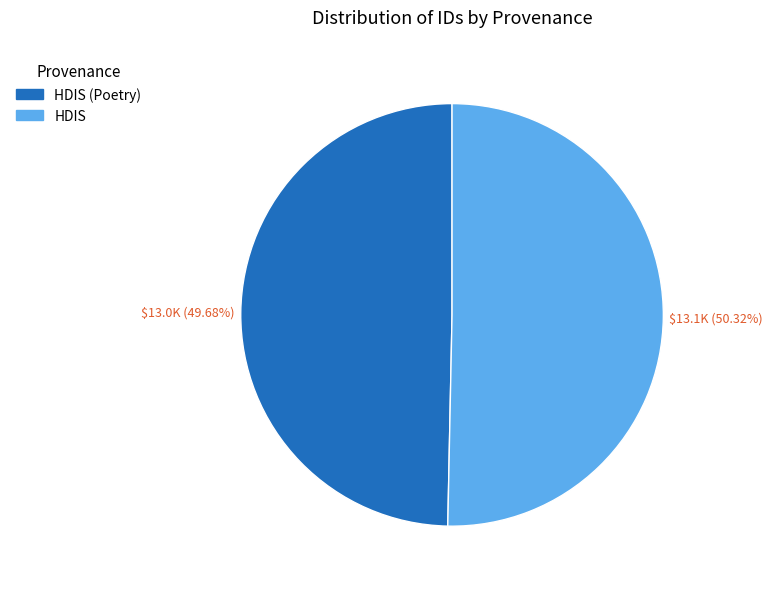

What percentage is NOT represented by HDIS (Poetry)?

50.3%